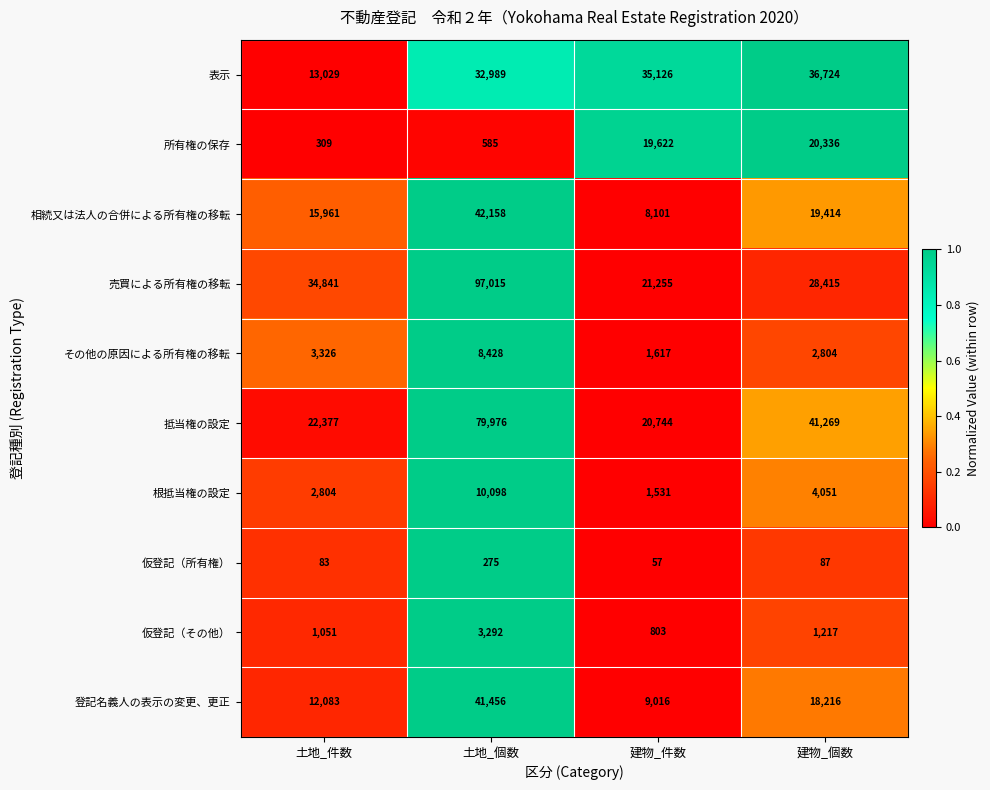

Which category has the lowest value in the その他の原因による所有権の移転 series?

建物_件数